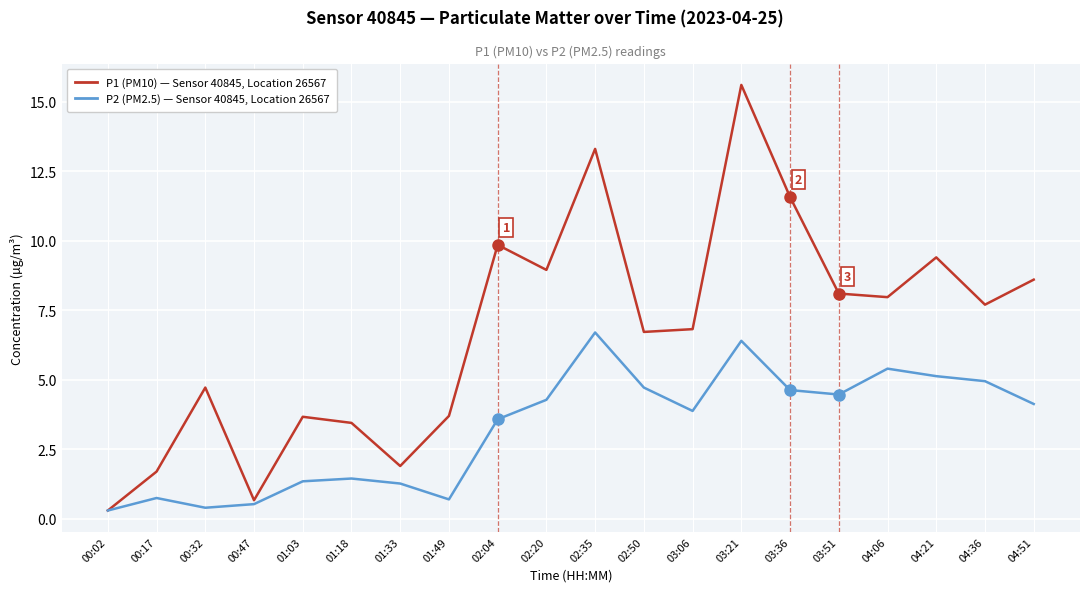

What is the total value across all series at 04:21?

14.5